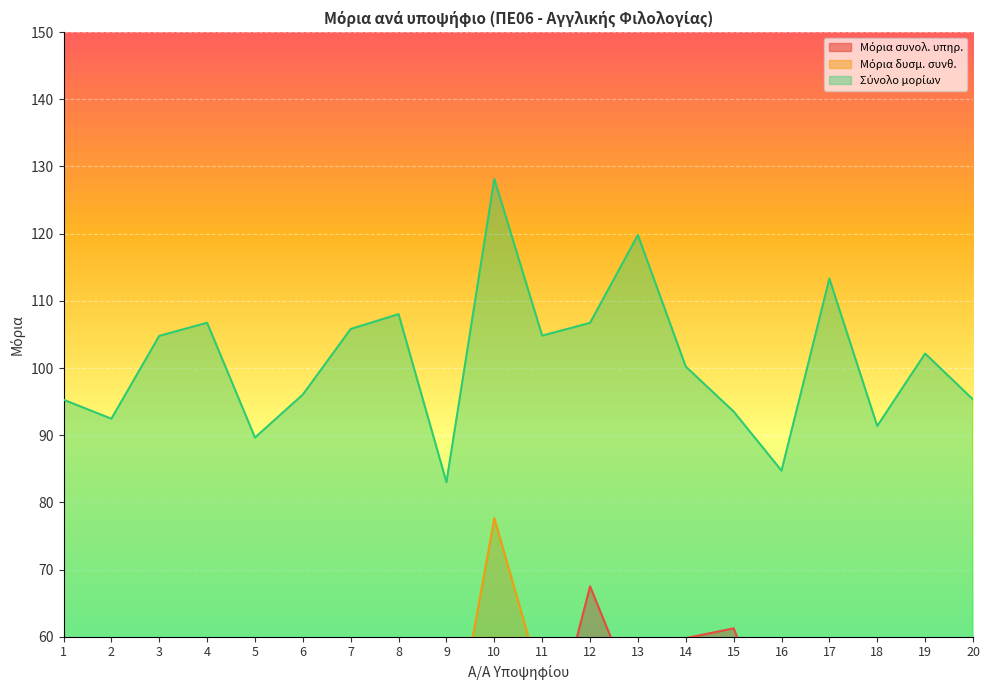

List the labels in order of Μόρια δυσμ. συνθ. value, smallest first.

15, 5, 14, 6, 12, 1, 9, 18, 2, 16, 19, 7, 20, 3, 11, 17, 8, 4, 13, 10